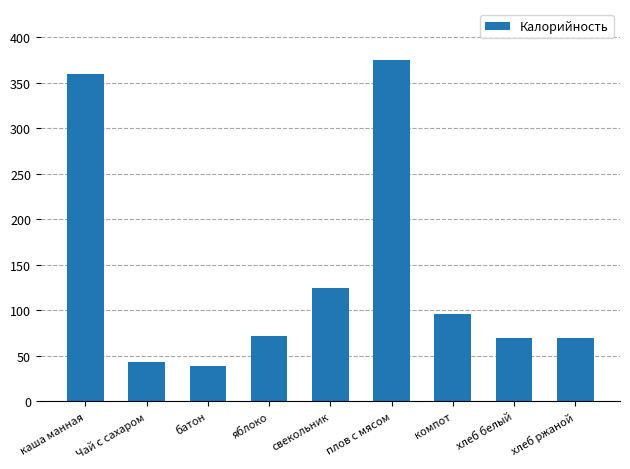

What is the ratio of the value at компот to the value at Чай с сахаром?

2.2